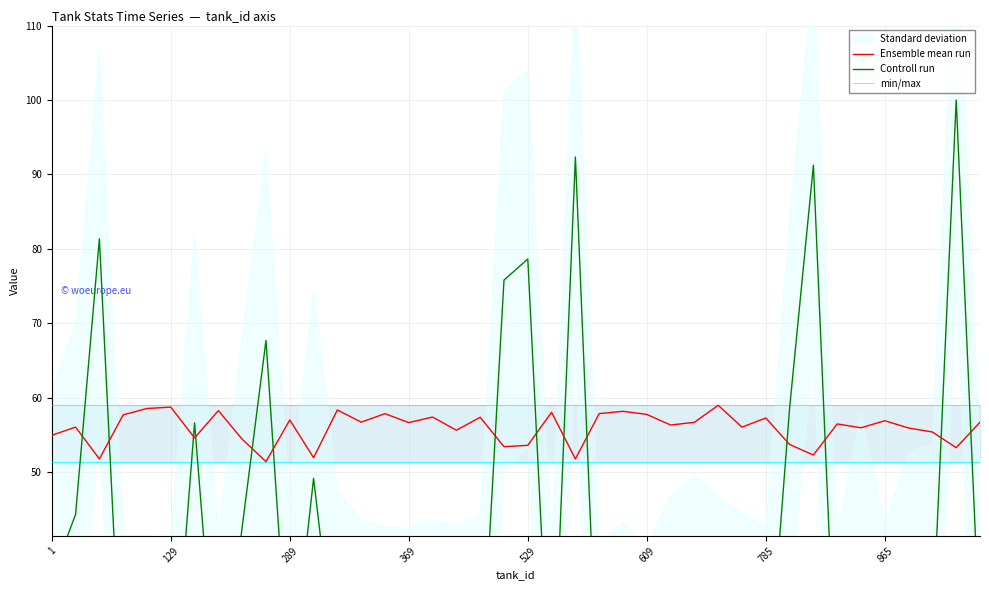

True or false: Controll run has more than 1 interior local peaks.

True